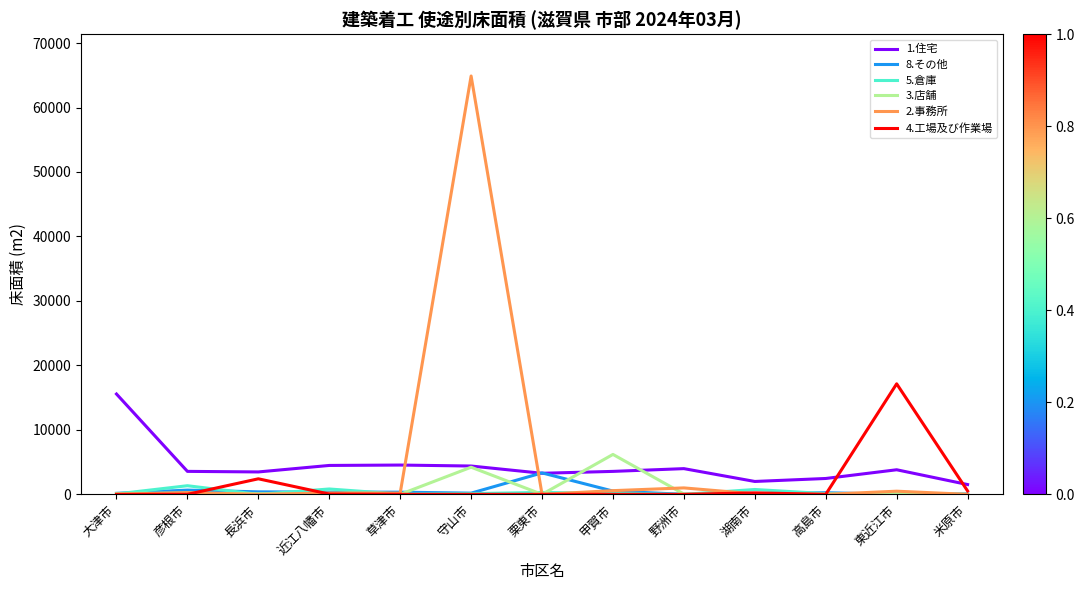

The 1.住宅 series shows 1997 at 湖南市. True or false?

True